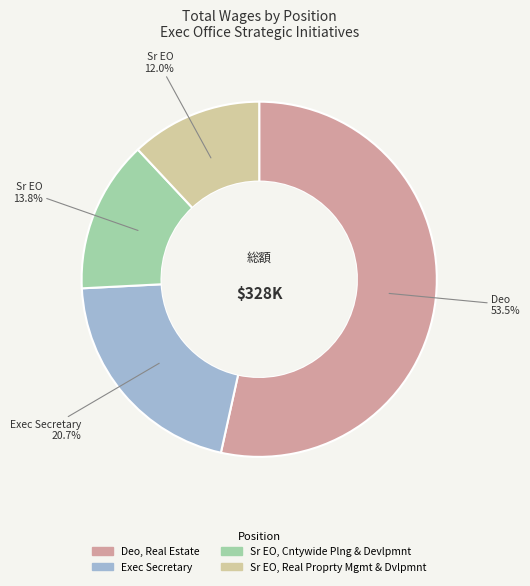

Which category has the smallest portion of the pie?

Sr EO, Real Proprty Mgmt & Dvlpmnt